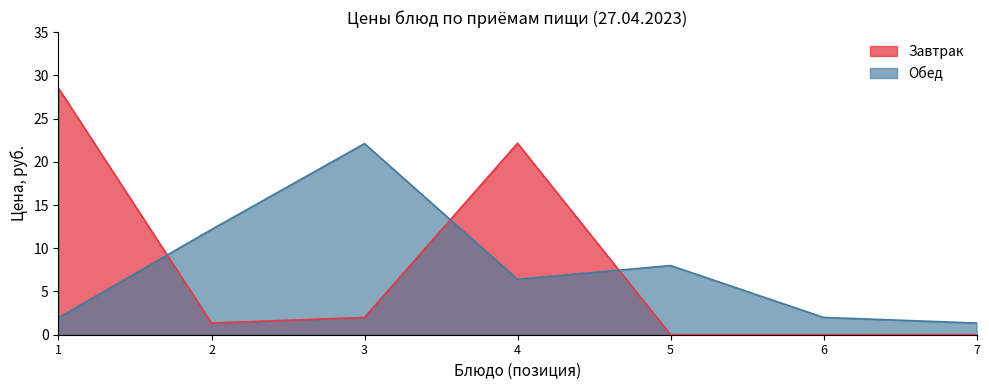

How many values are below 6?

3